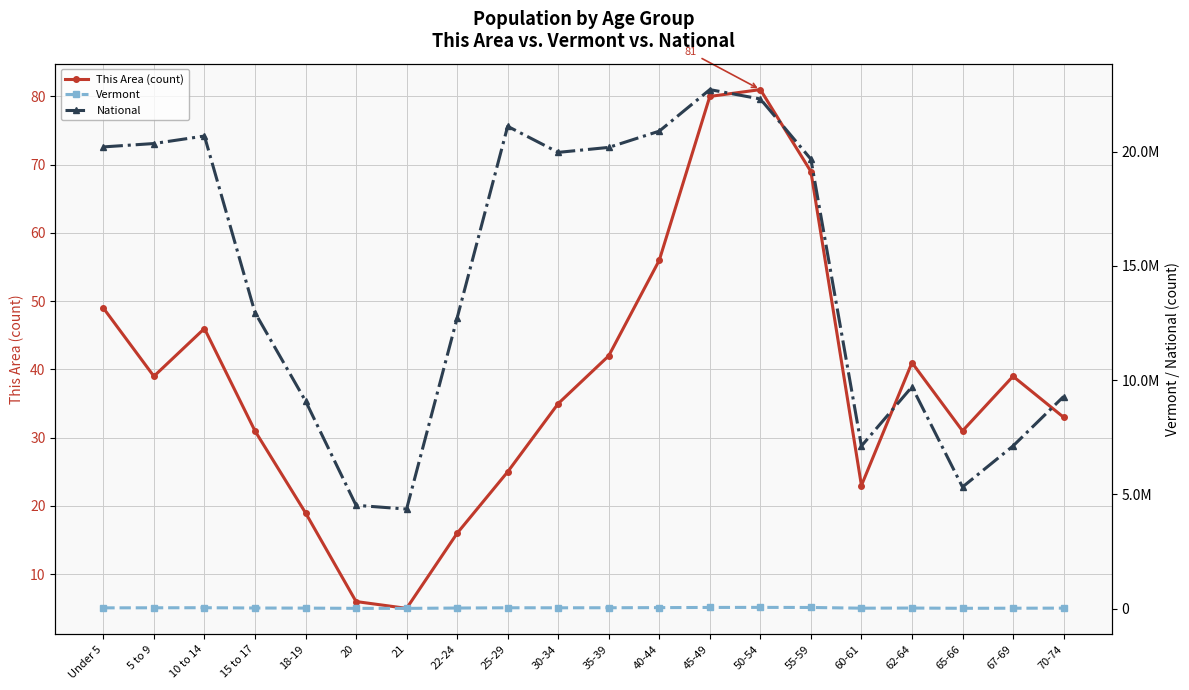

What is the label of the 12th point from the right?

25-29